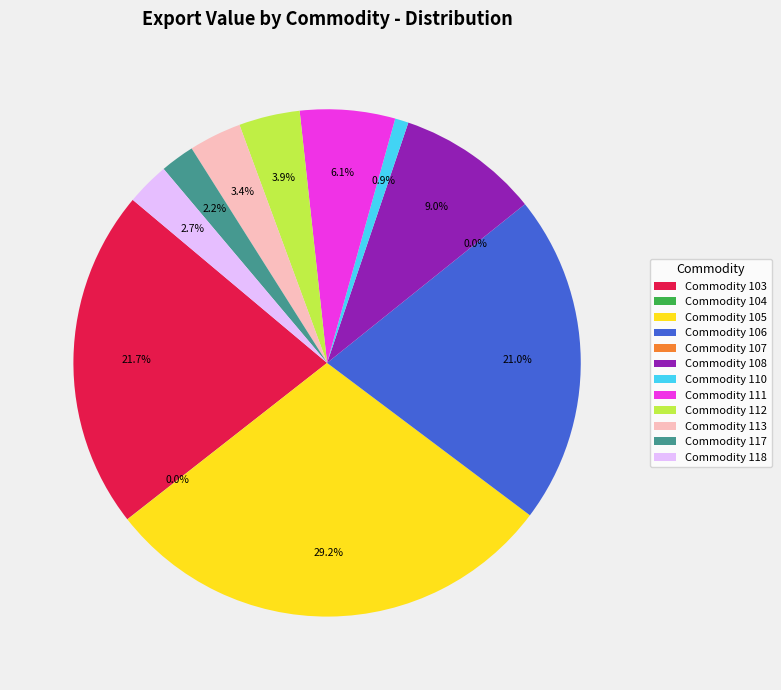

How much of the chart is everything except Commodity 106?

79.0%